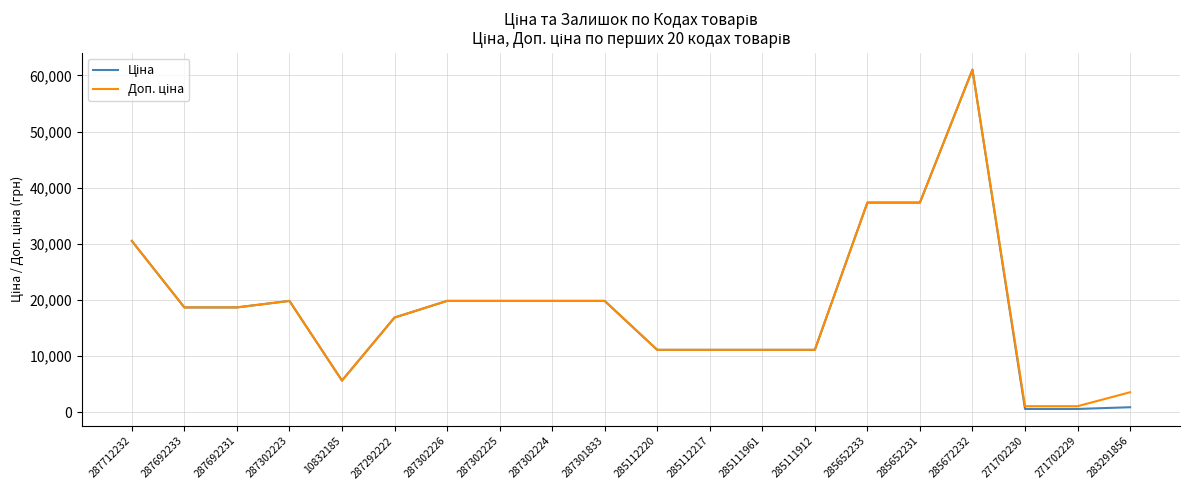

At which category is the sum across all series the highest?

285672232